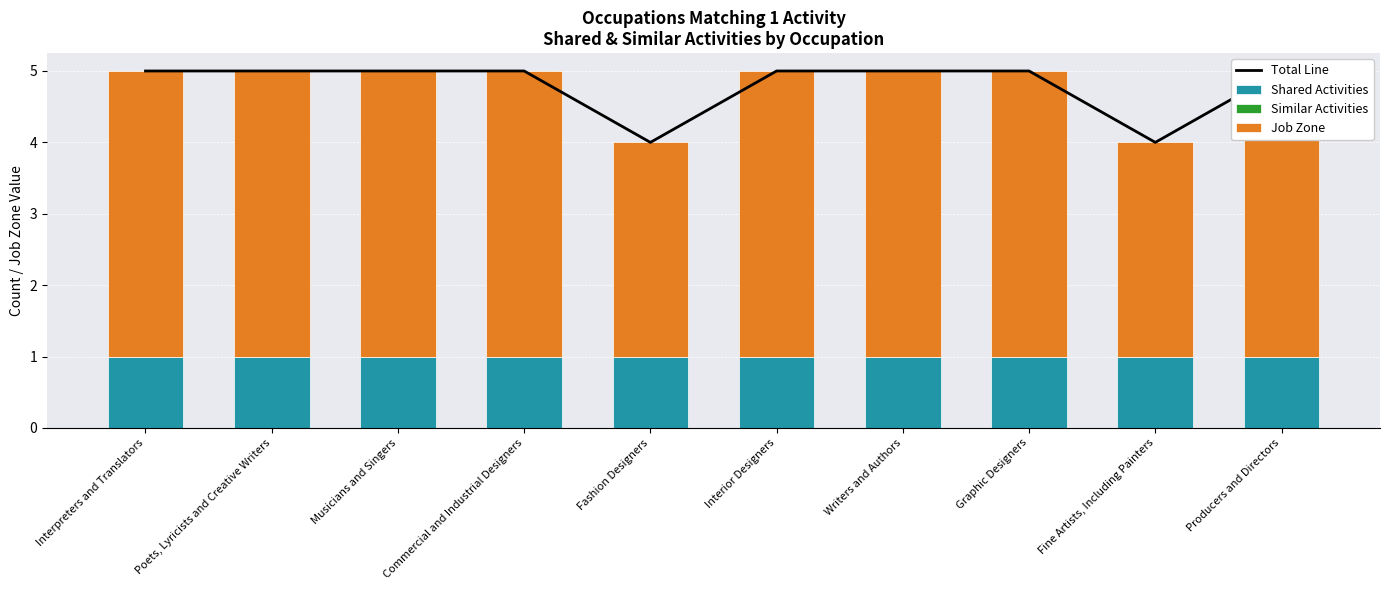

Reading left to right, list all the values displayed in this chart.

Total Line: Interpreters and Translators=5	Poets, Lyricists and Creative Writers=5	Musicians and Singers=5	Commercial and Industrial Designers=5	Fashion Designers=4	Interior Designers=5	Writers and Authors=5	Graphic Designers=5	Fine Artists, Including Painters=4	Producers and Directors=5
Shared Activities: Interpreters and Translators=1	Poets, Lyricists and Creative Writers=1	Musicians and Singers=1	Commercial and Industrial Designers=1	Fashion Designers=1	Interior Designers=1	Writers and Authors=1	Graphic Designers=1	Fine Artists, Including Painters=1	Producers and Directors=1
Similar Activities: Interpreters and Translators=0	Poets, Lyricists and Creative Writers=0	Musicians and Singers=0	Commercial and Industrial Designers=0	Fashion Designers=0	Interior Designers=0	Writers and Authors=0	Graphic Designers=0	Fine Artists, Including Painters=0	Producers and Directors=0
Job Zone: Interpreters and Translators=4	Poets, Lyricists and Creative Writers=4	Musicians and Singers=4	Commercial and Industrial Designers=4	Fashion Designers=3	Interior Designers=4	Writers and Authors=4	Graphic Designers=4	Fine Artists, Including Painters=3	Producers and Directors=4